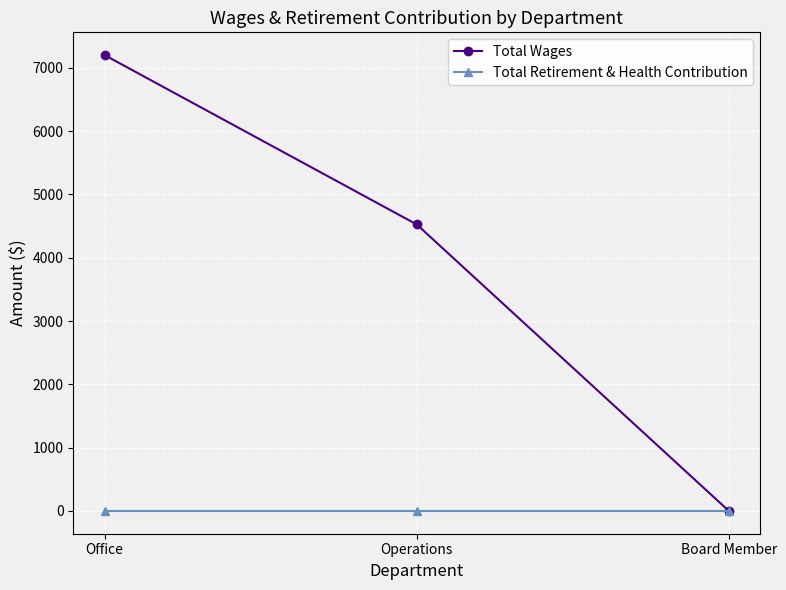

The value of Total Retirement & Health Contribution at Operations is 0. True or false?

True